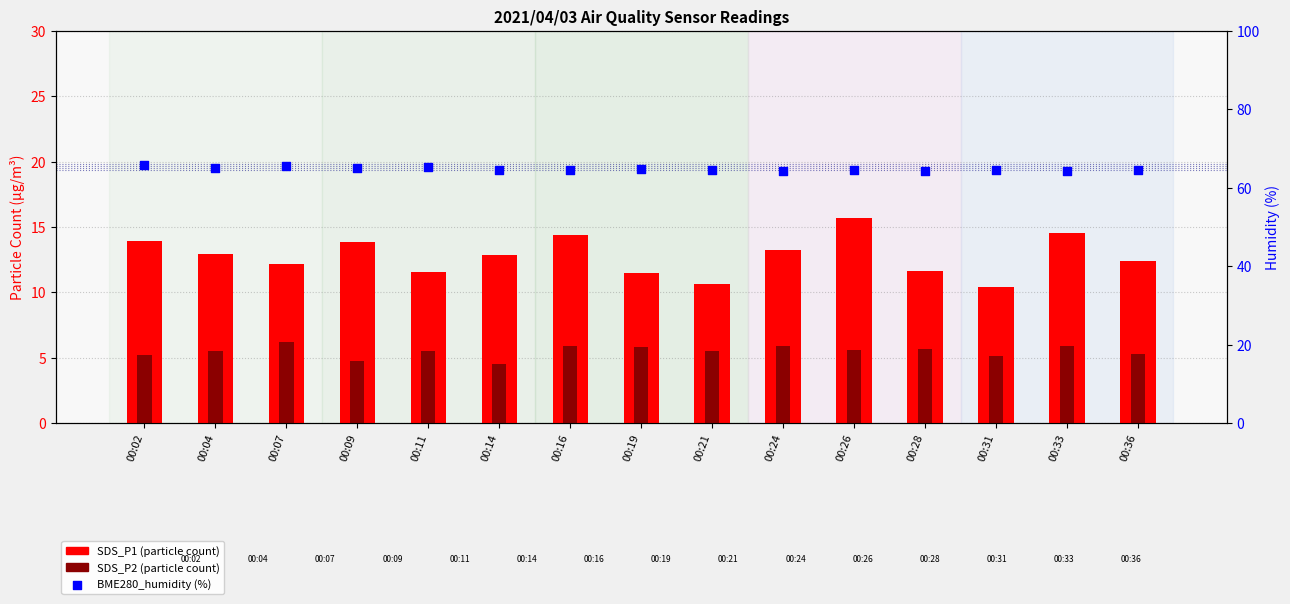

Which series has the widest spread of Y values?

SDS_P1